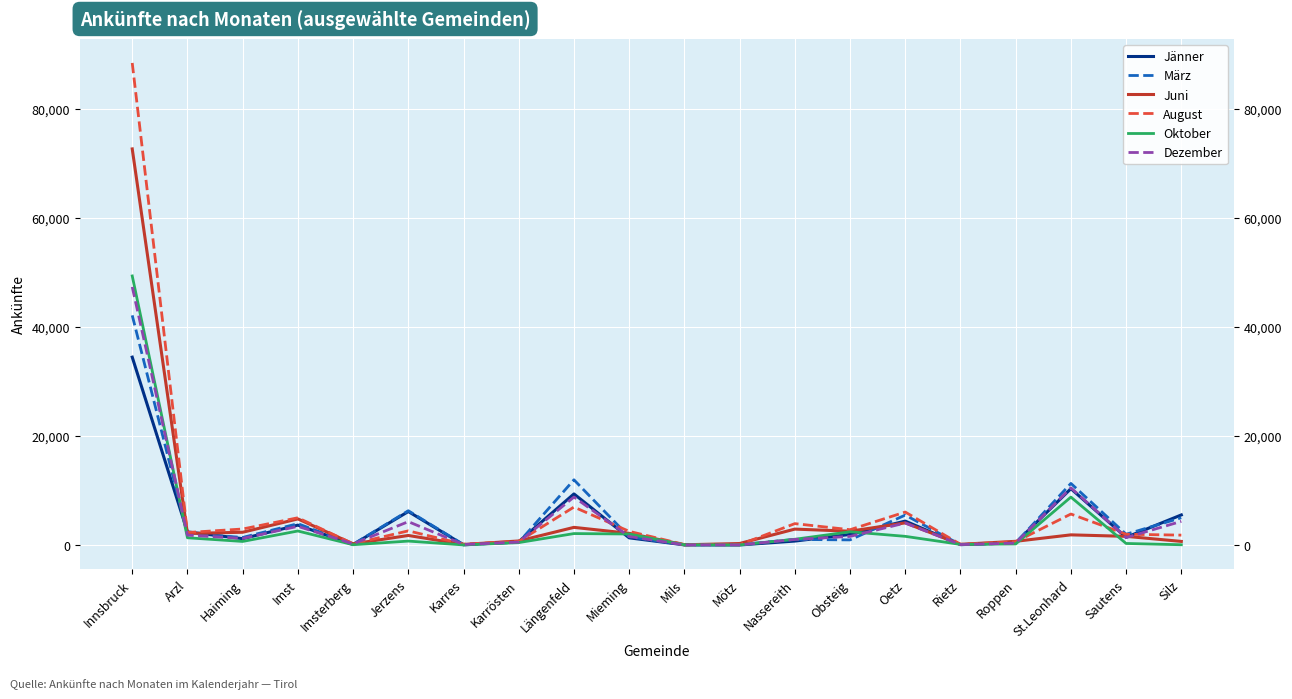

Which series has the largest range (max minus min)?

August